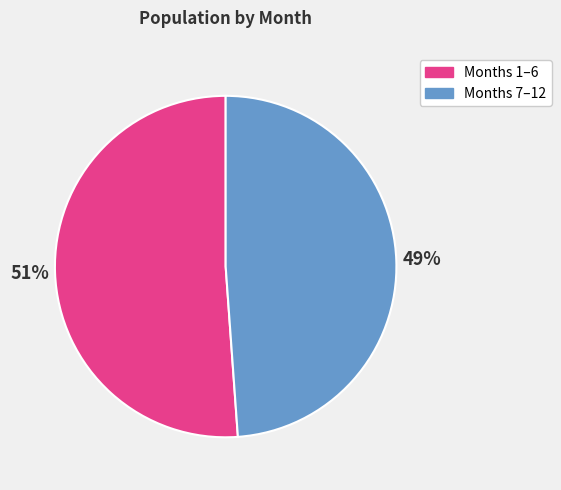

To the nearest percent, what is the average slice percentage?

50%